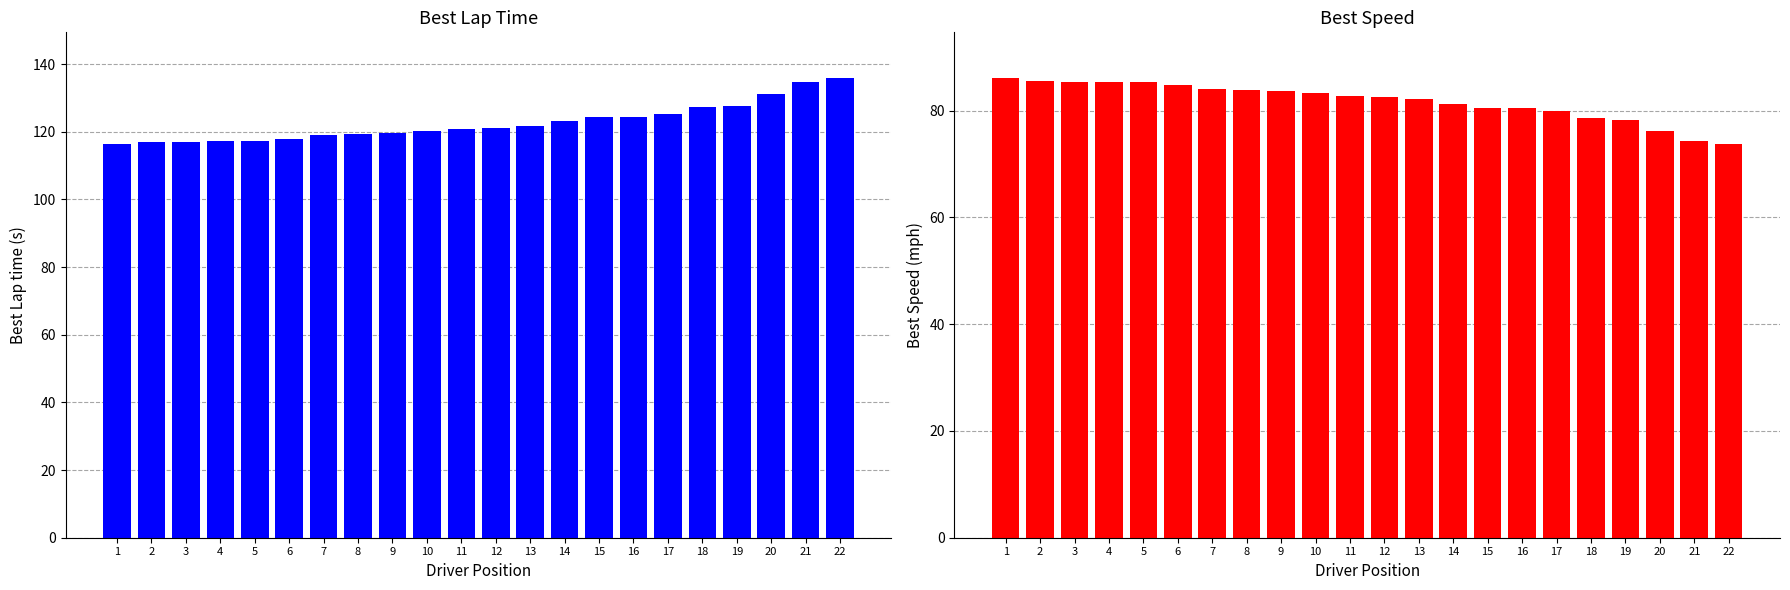

What is the lowest value of the Best Speed series?

73.7